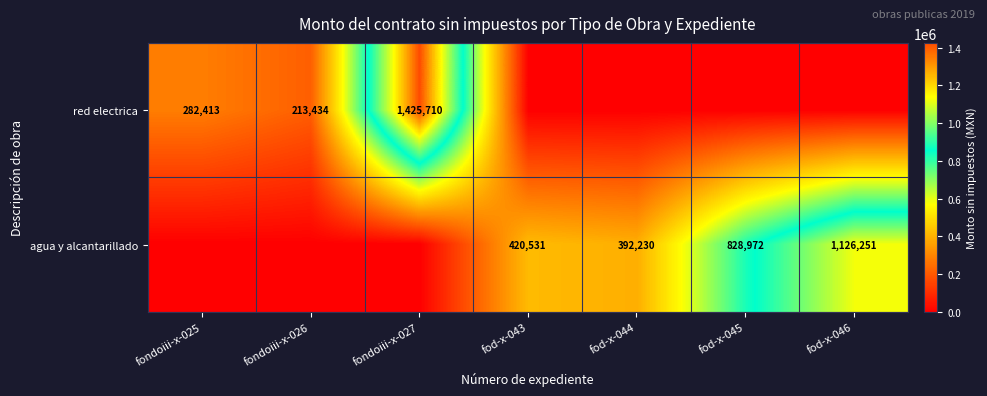

What is the difference between the red electrica values at fondoiii-x-025 and fondoiii-x-027?

1143297